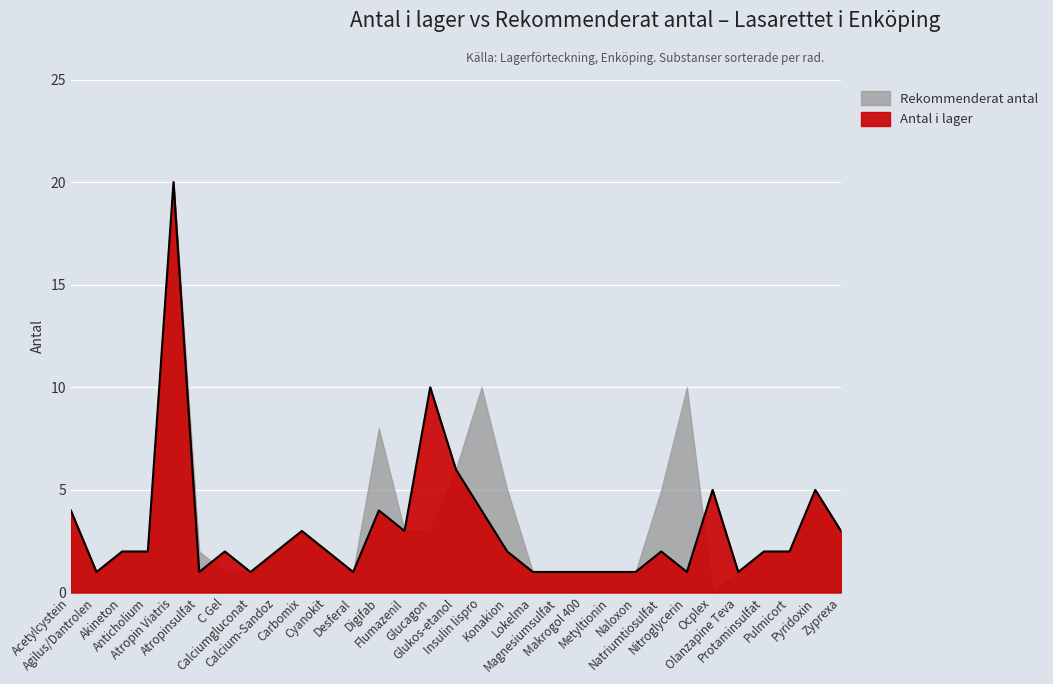

What is the label of the 26th point from the left?

Ocplex